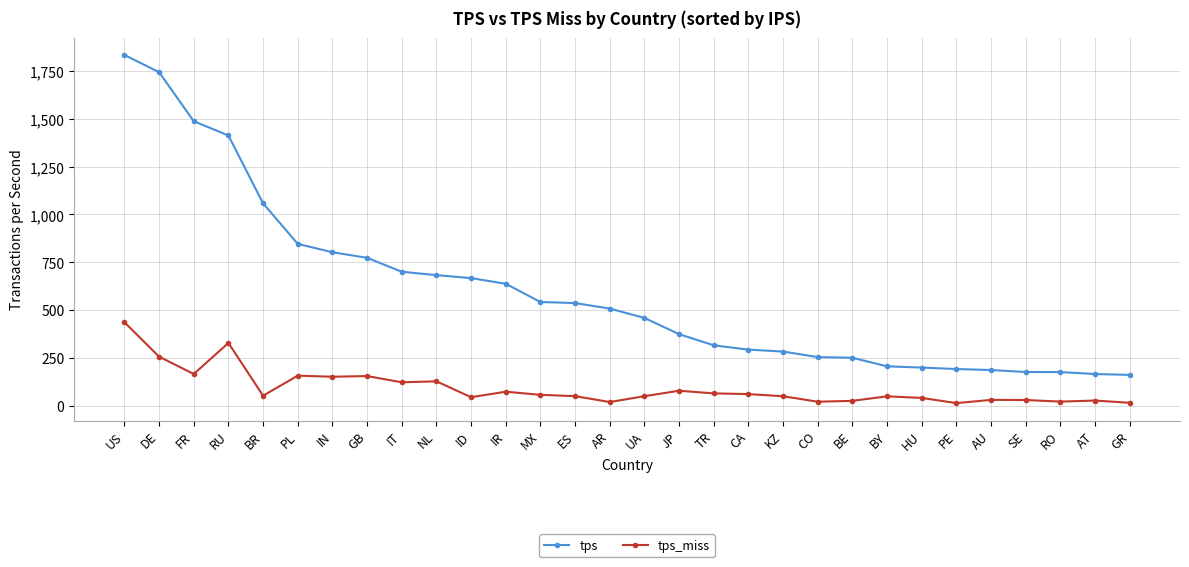

True or false: tps_miss has more than 2 points higher than both neighbors.

True